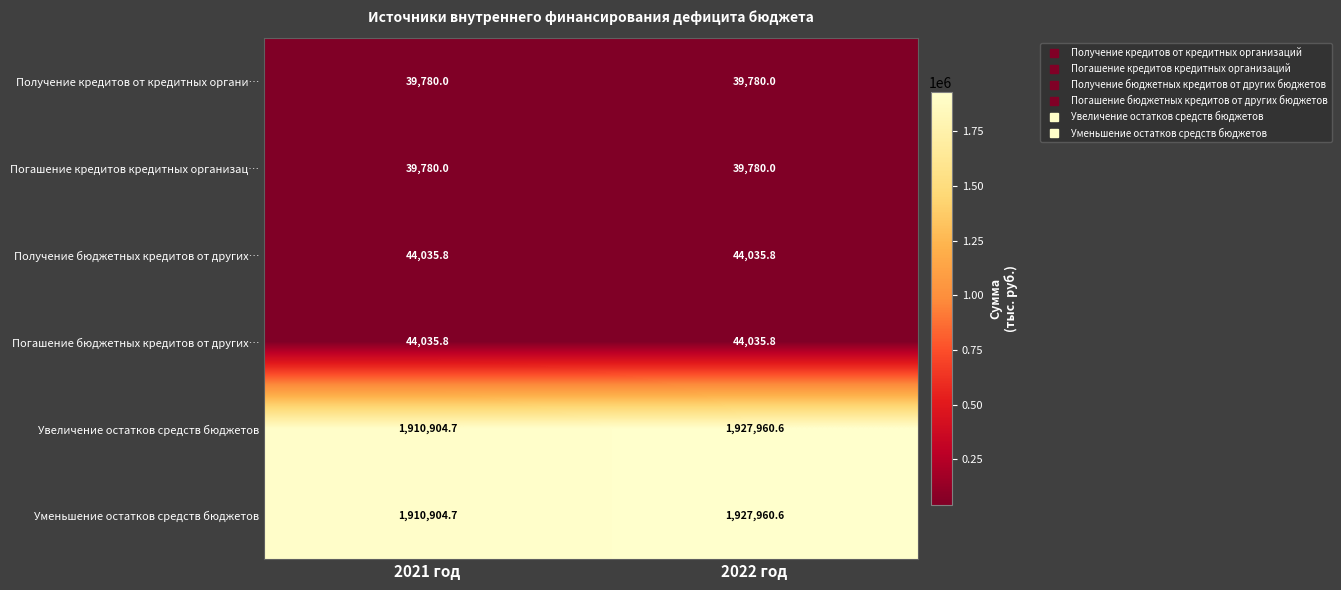

Read the Увеличение остатков средств бюджетов value at 2022 год.

1927960.6